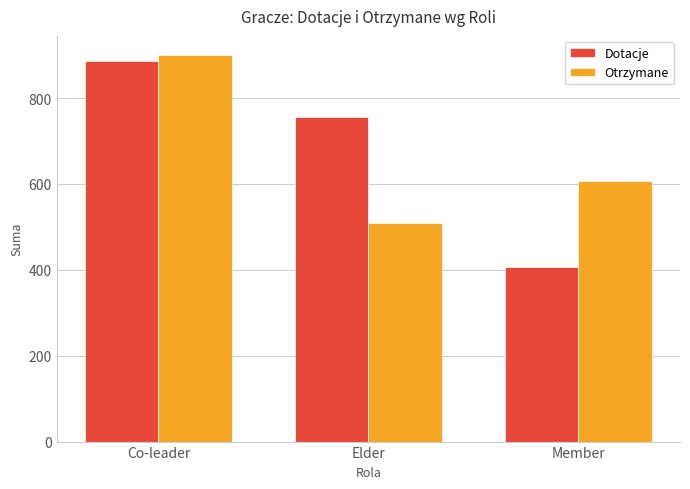

What is the difference between the Otrzymane values at Elder and Co-leader?

392